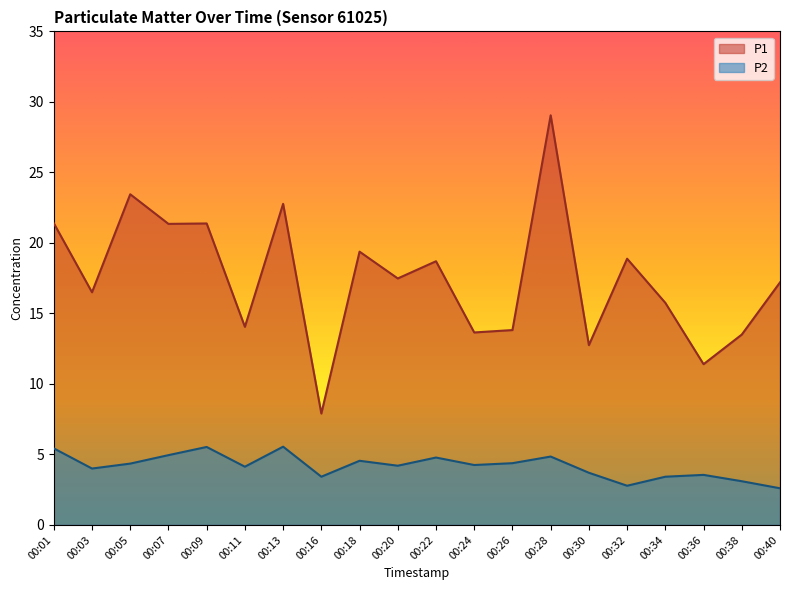

Which category has the lowest value across all series?

00:40